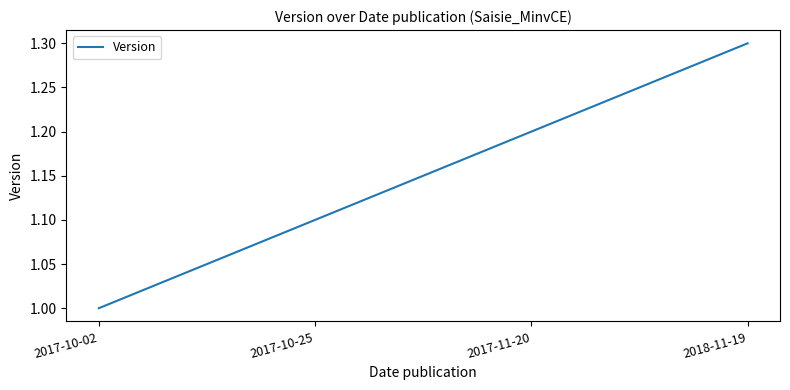

Is it true that the value at 2017-10-25 is 1.6?

False